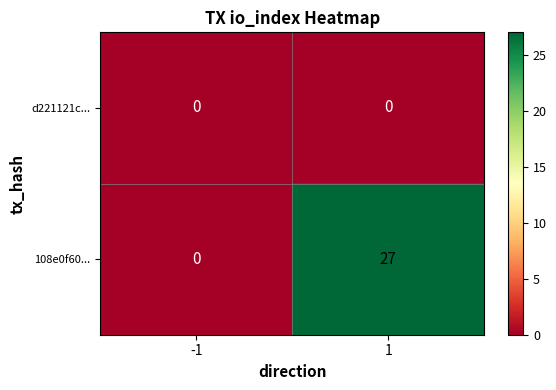

Reading left to right, what are all the values shown in this chart?

d221121c...: 0	0
108e0f60...: 0	27